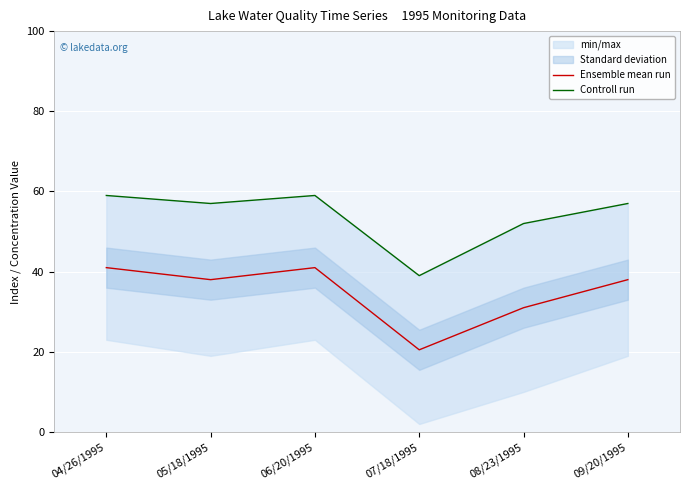

How many lines are shown in the chart?

2